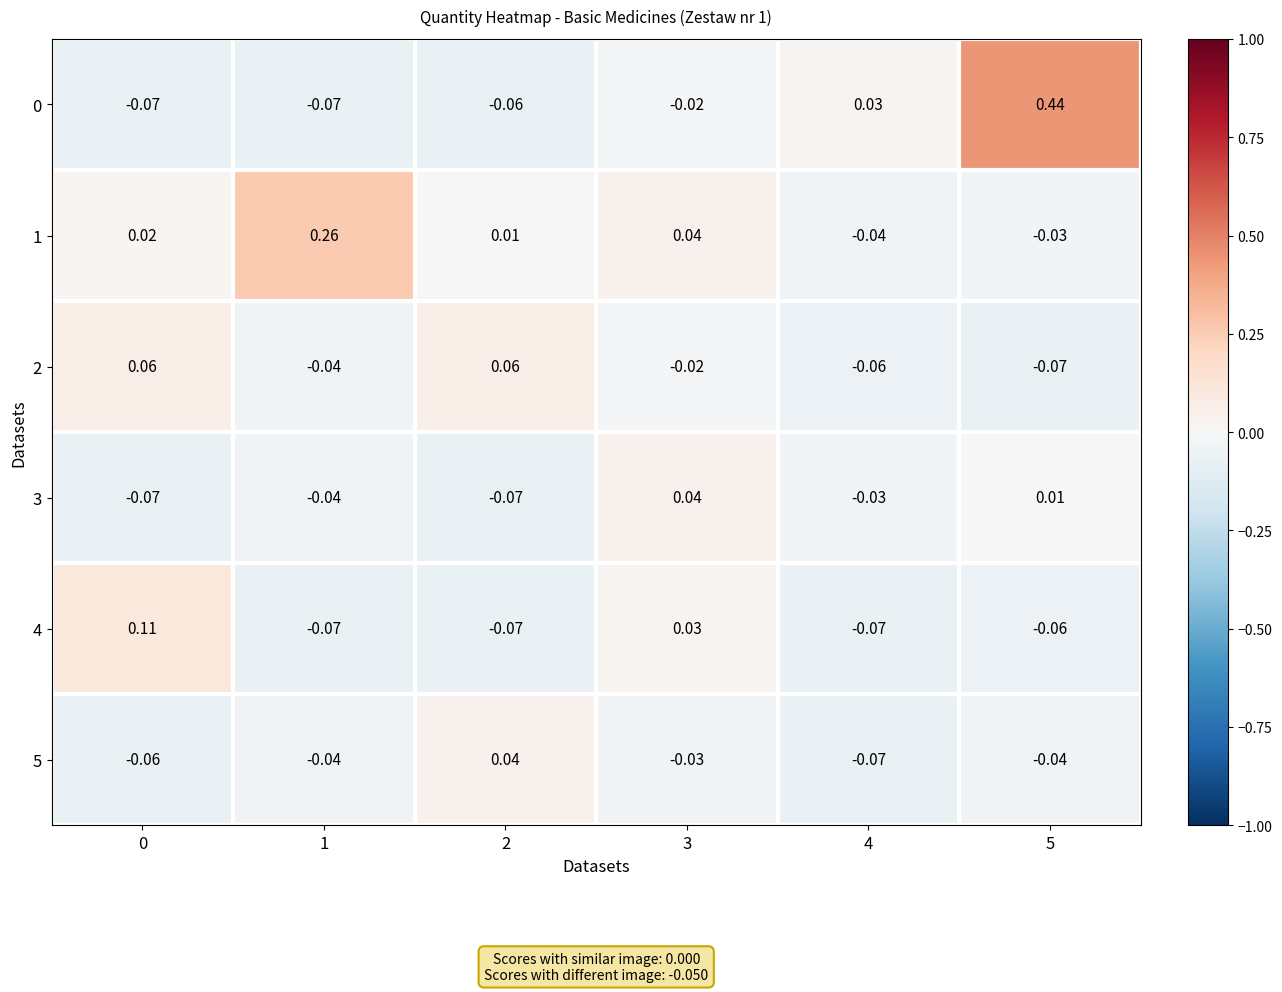

Is the value of 4 at 3 greater than the value of 3 at 4?

Yes